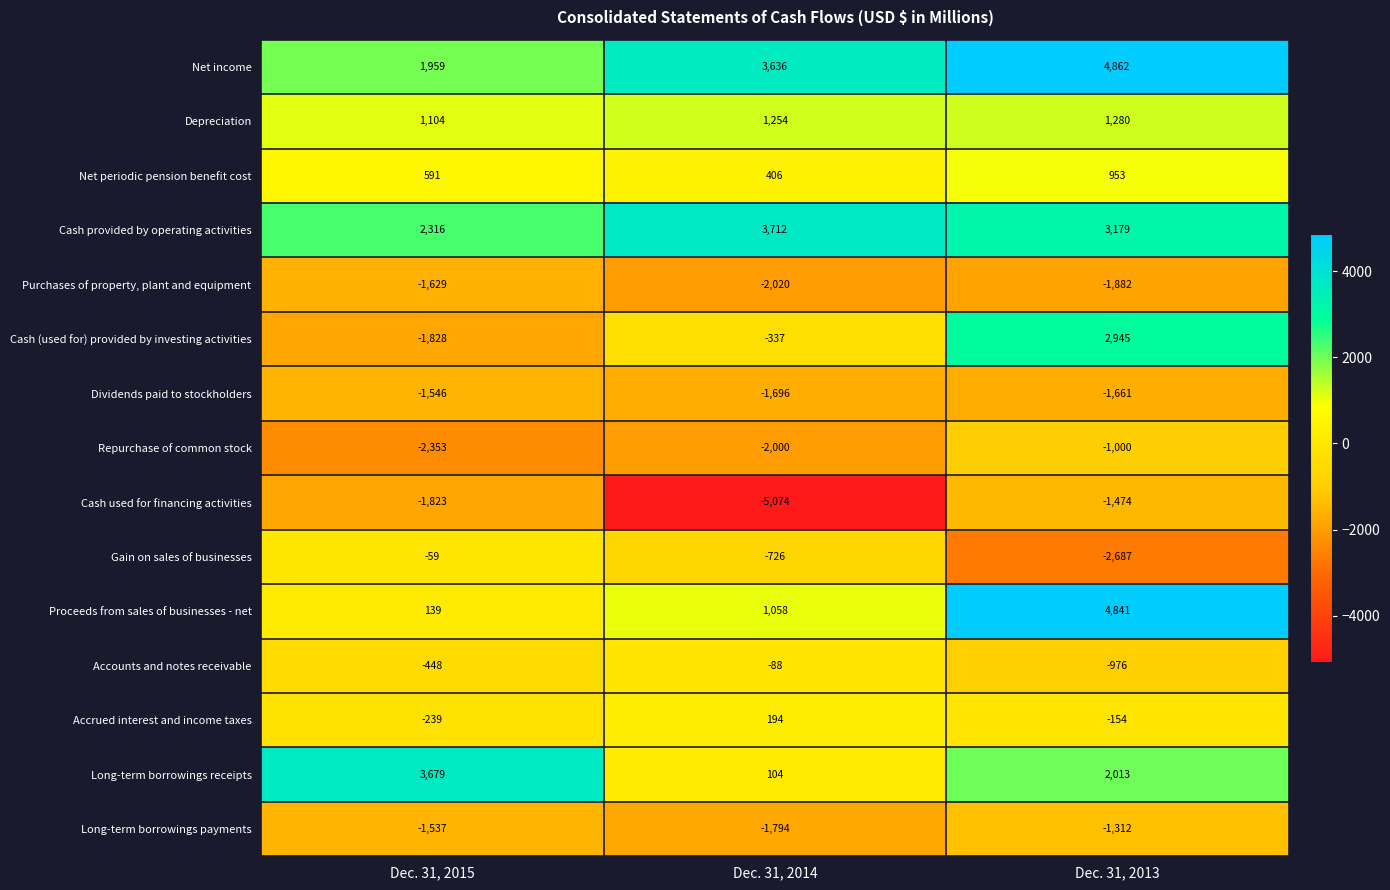

Is it true that Net income equals 2272 at Dec. 31, 2013?

False